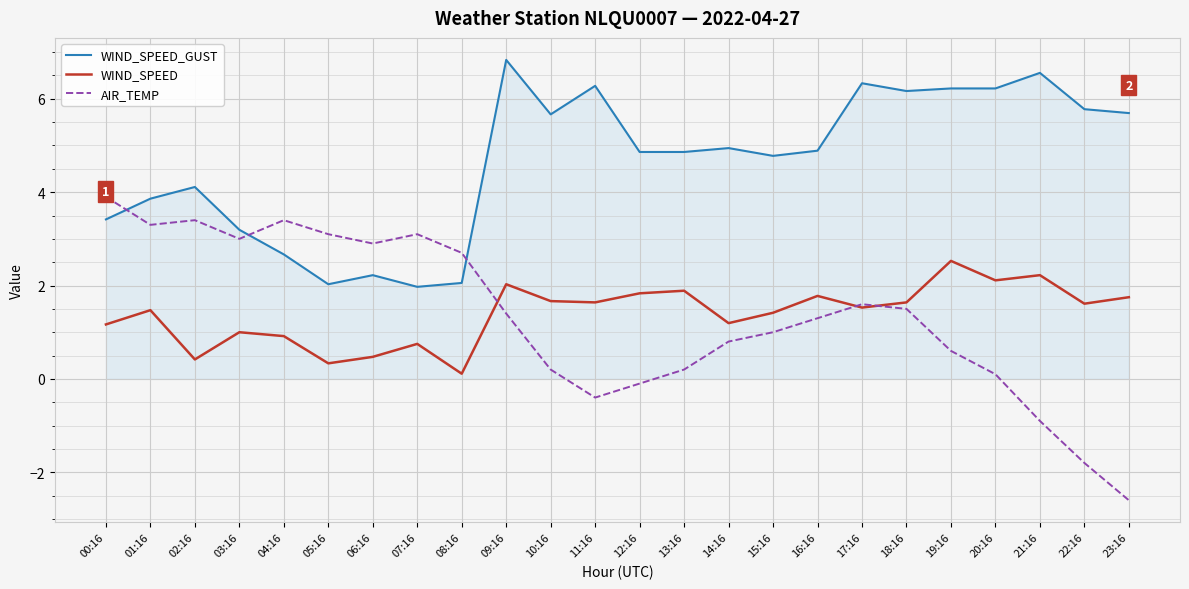

Which series has the largest range (max minus min)?

AIR_TEMP